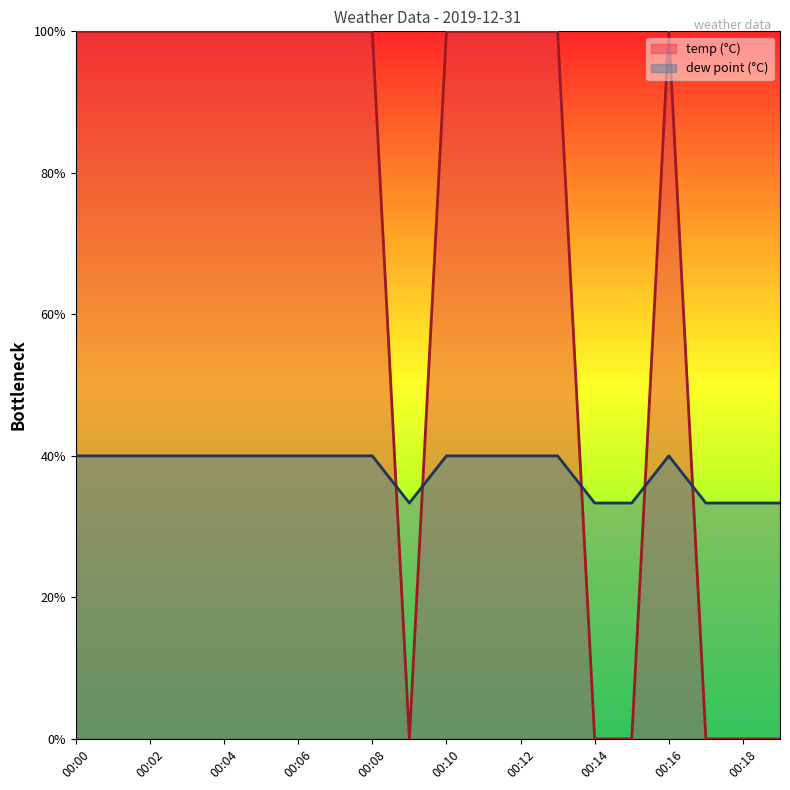

What is the sum of the temp values at 00:01 and 00:18?

100.0